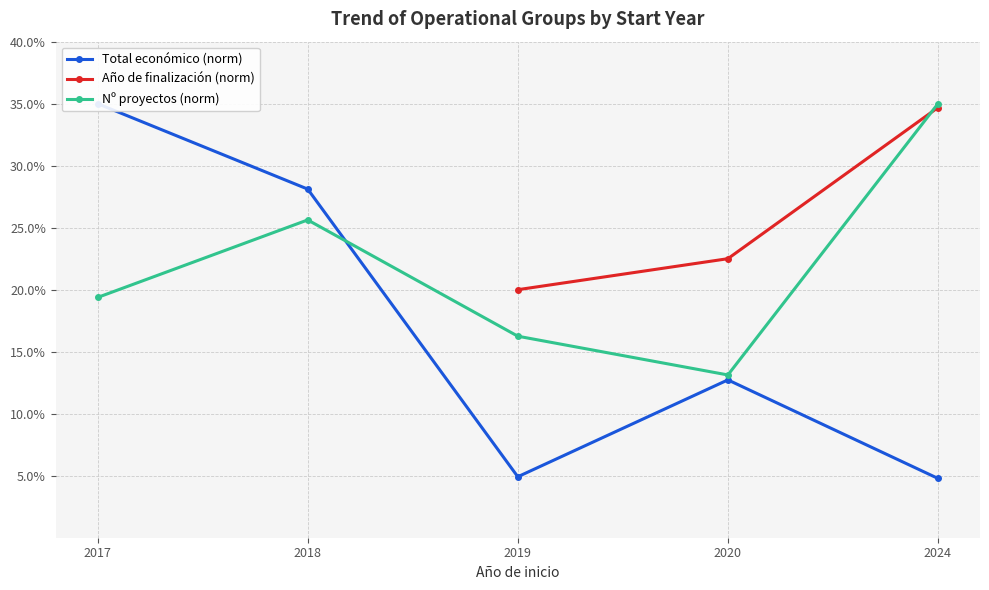

List the series in order of their peak value, lowest first.

Total económico (norm), Año de finalización (norm), Nº proyectos (norm)